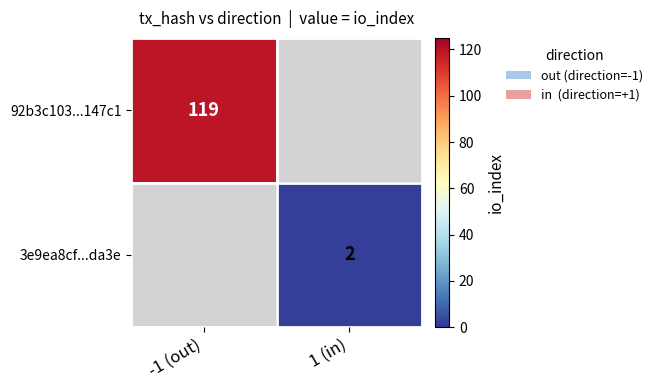

Is it true that 3e9ea8cf...da3e equals 2 at 1 (in)?

True